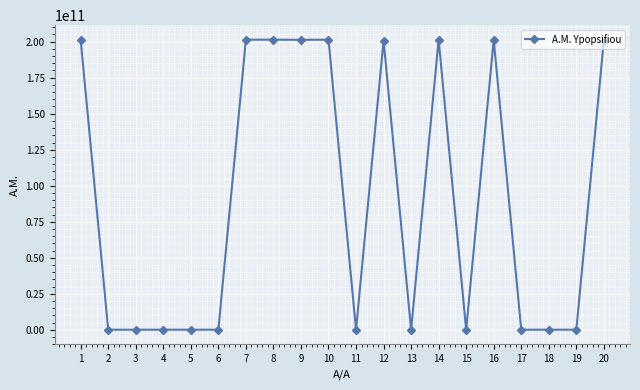

What is the greatest value displayed?

201406019290